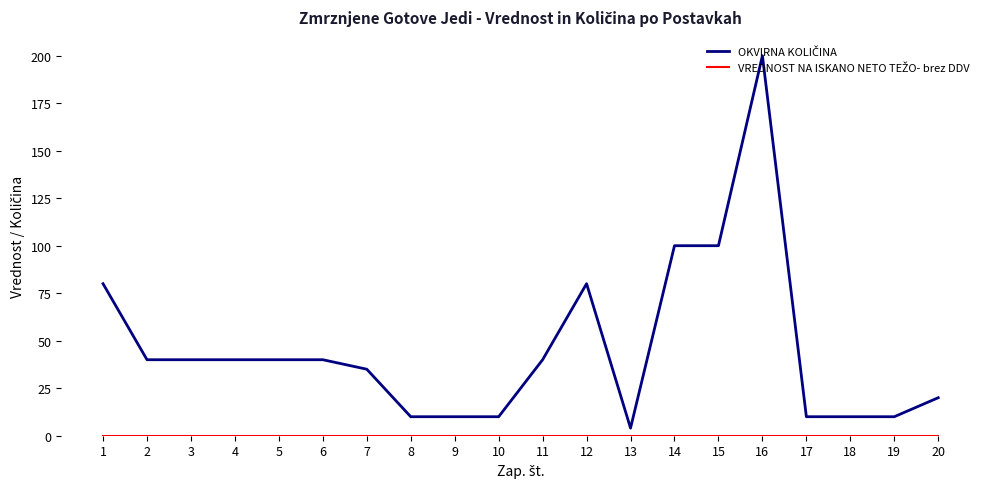

At which category is the sum across all series the highest?

16